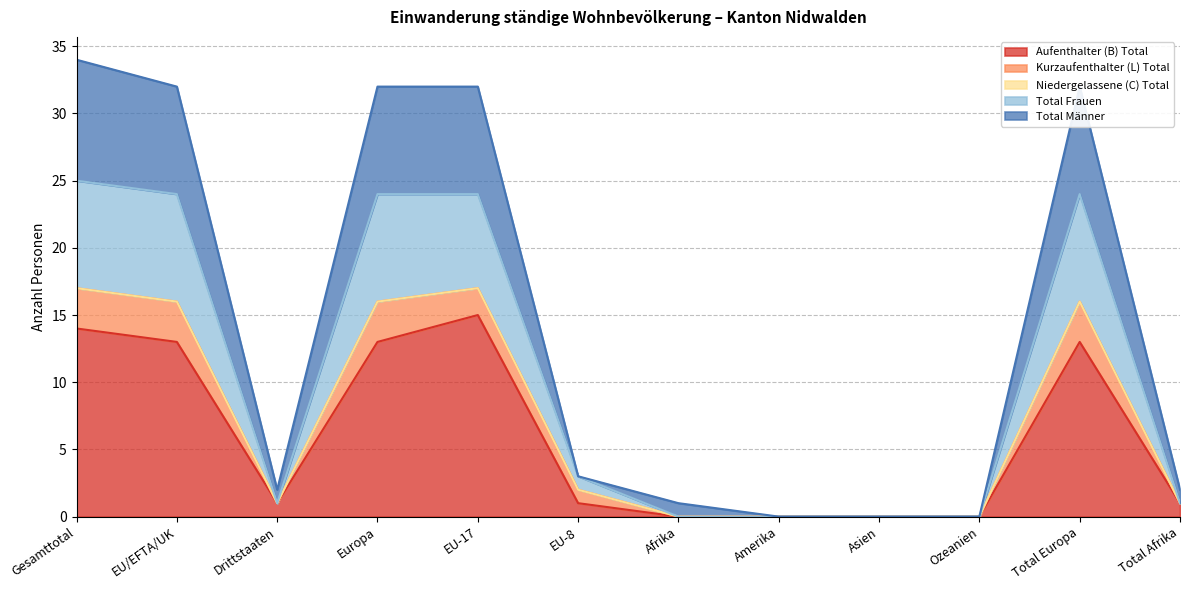

In Aufenthalter (B) Total, how many points are lower than both neighbors (excluding endpoints)?

1